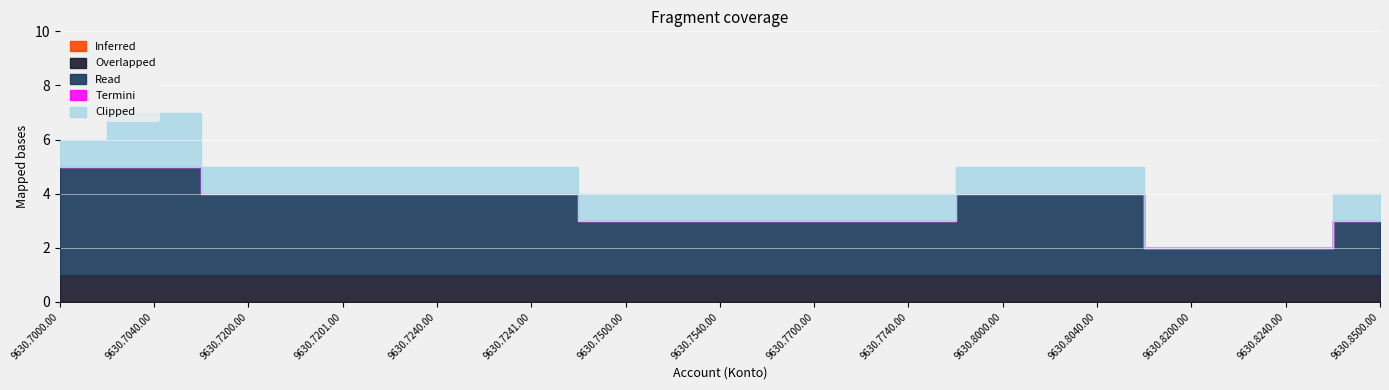

List the labels in order of Clipped value, largest first.

9630.7040.00, 9630.7000.00, 9630.7200.00, 9630.7201.00, 9630.7240.00, 9630.7241.00, 9630.7500.00, 9630.7540.00, 9630.7700.00, 9630.7740.00, 9630.8000.00, 9630.8040.00, 9630.8500.00, 9630.8200.00, 9630.8240.00